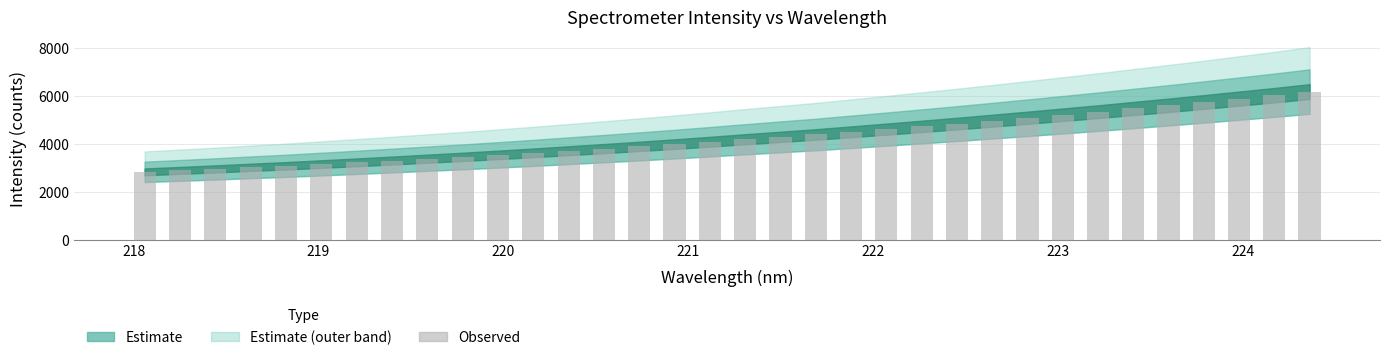

What is the difference between the maximum and minimum values?

3348.1